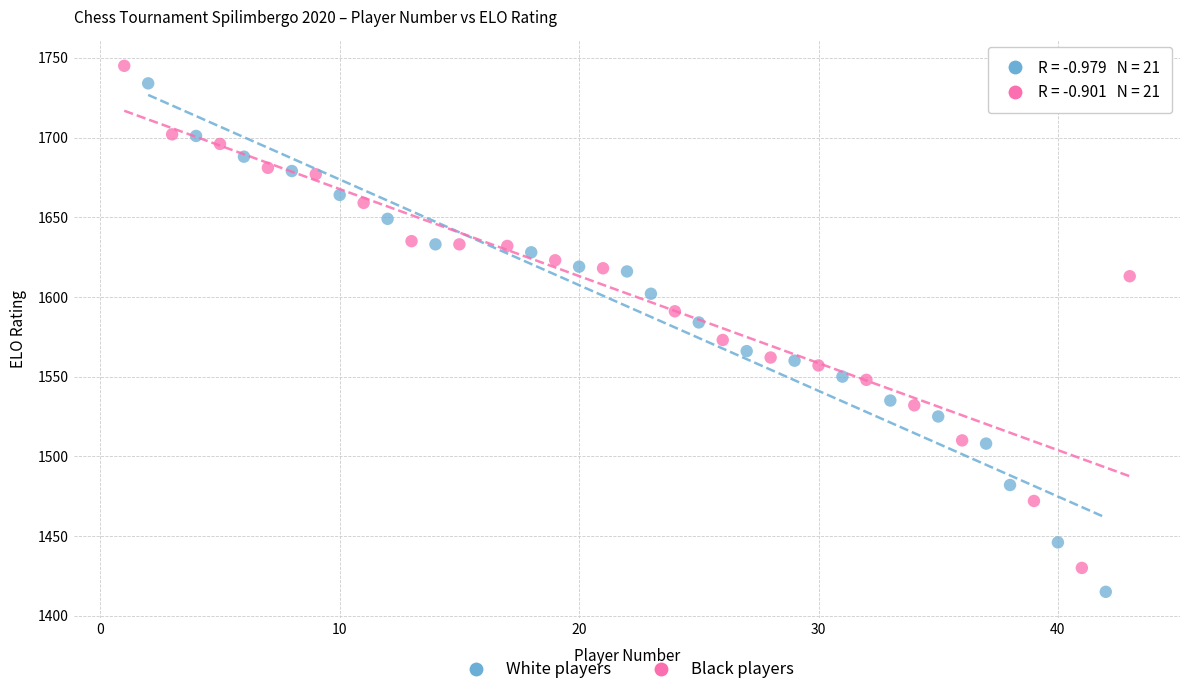

Which series has the largest Y range (max minus min)?

White players